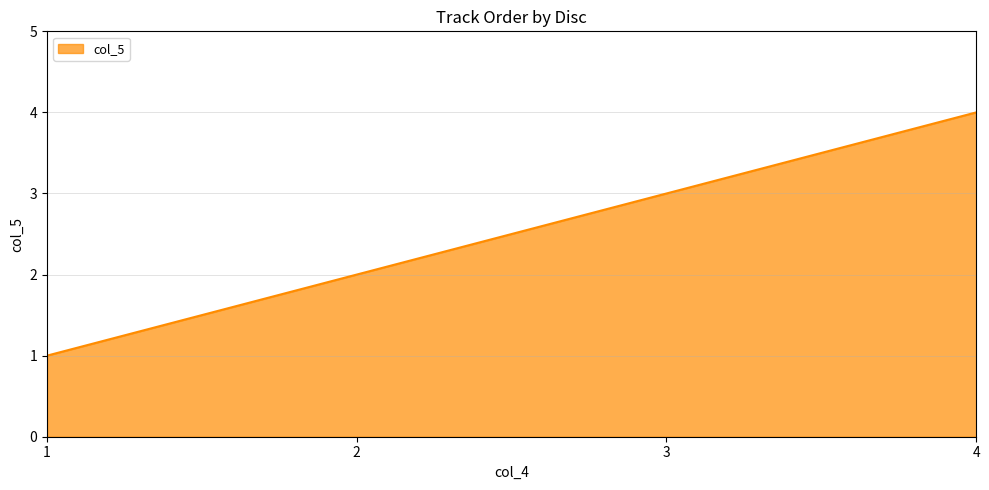

List the labels in order of value, smallest first.

1, 2, 3, 4